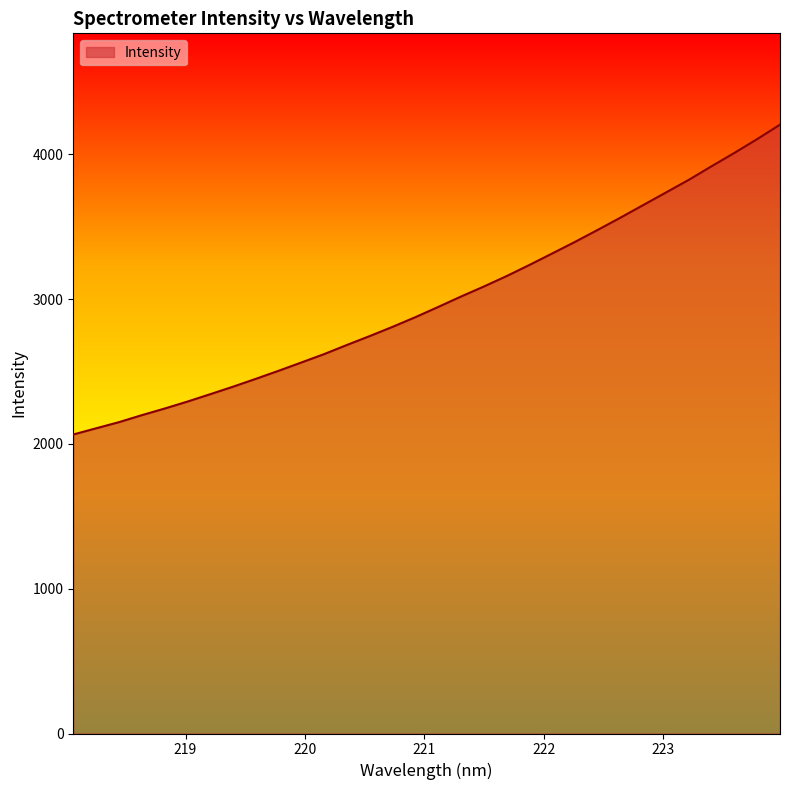

What is the greatest value displayed?

4204.1